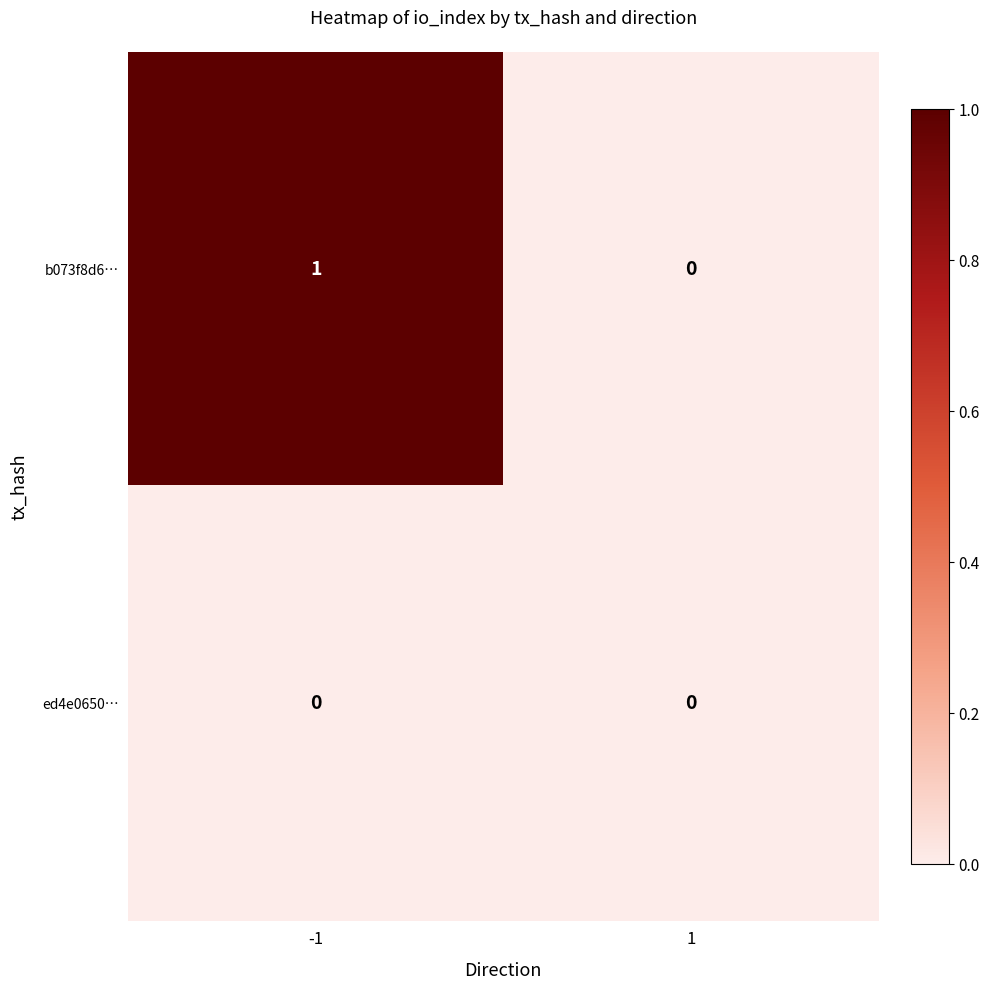

List the labels in order of b073f8d6… value, smallest first.

1, -1